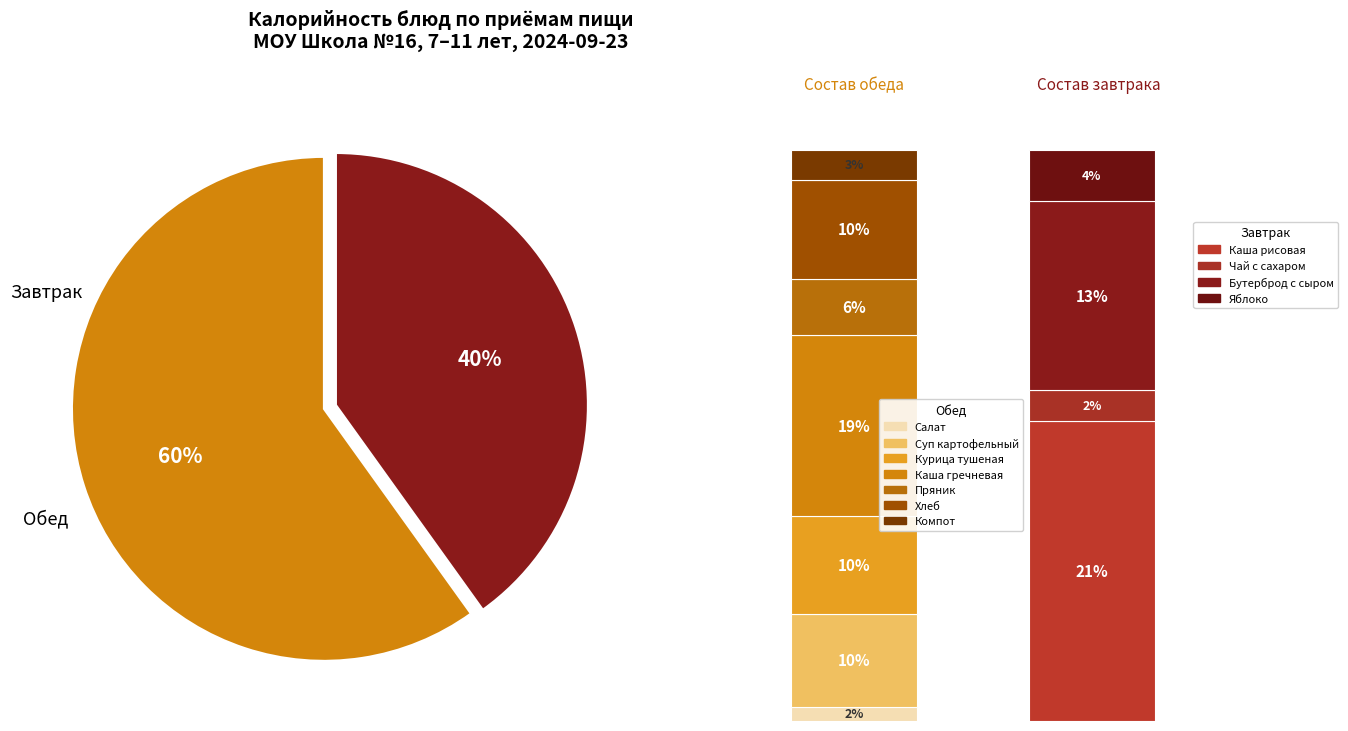

Does Яблоко represent more than half of the total?

No